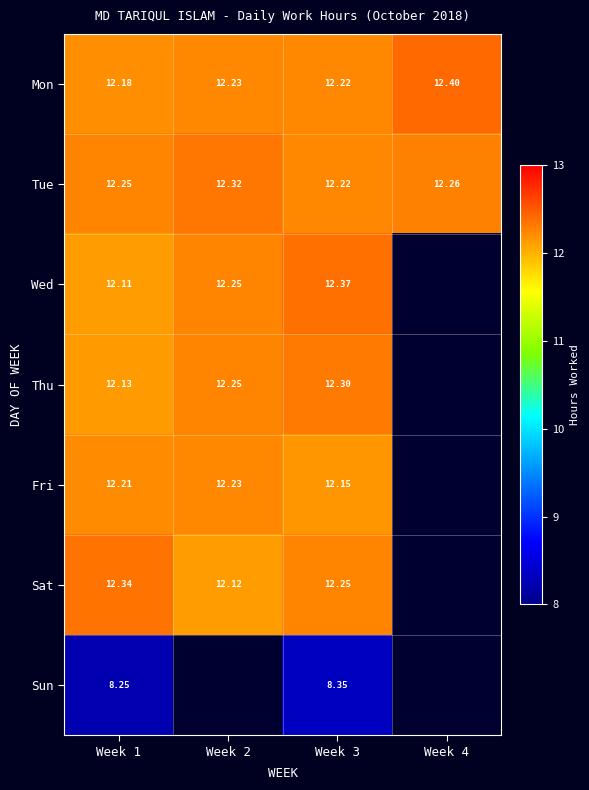

Is the value of Tue at Week 1 greater than the value of Mon at Week 2?

Yes